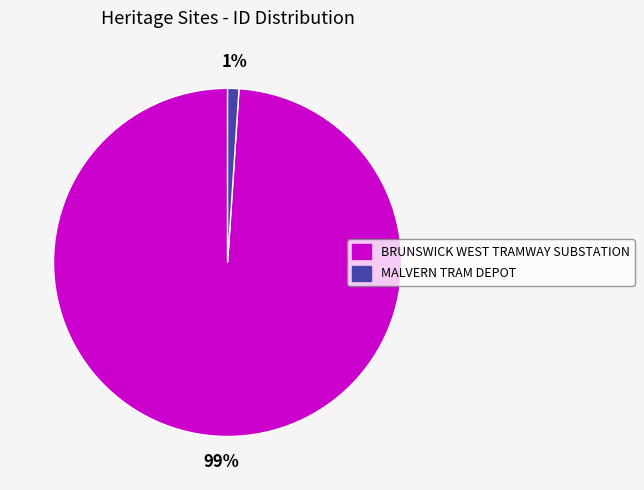

Count the number of slices in the pie.

2